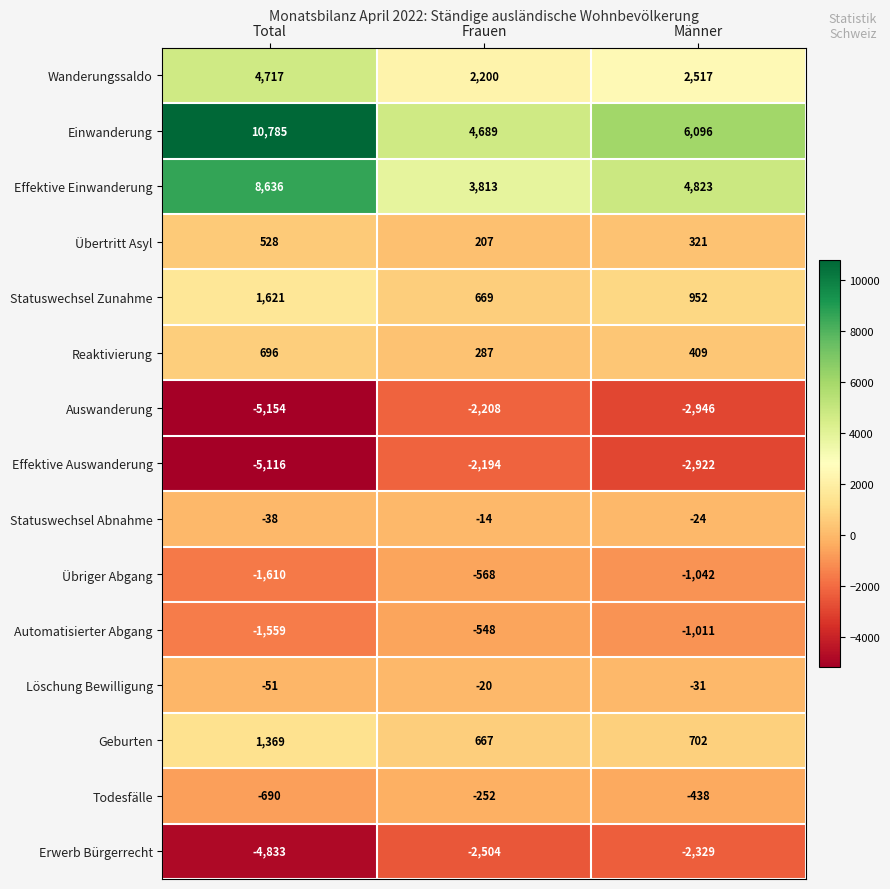

Which series has the widest spread of values?

Einwanderung